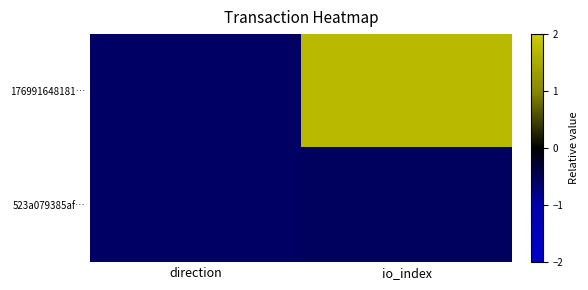

Between direction and io_index, which is larger?

io_index